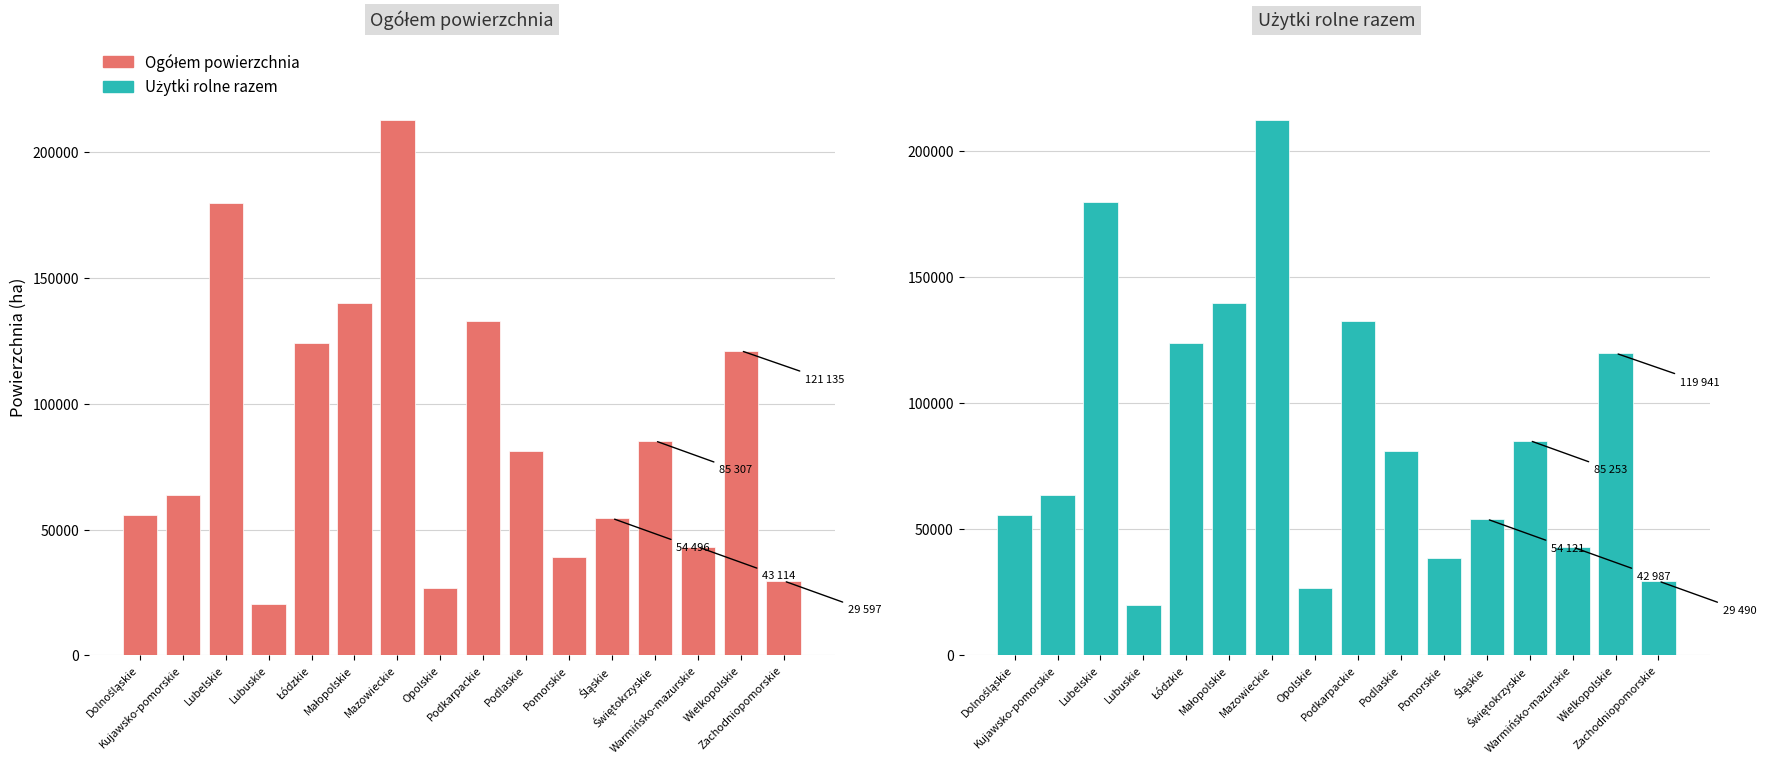

List the series in order of their peak value, highest first.

Ogółem powierzchnia, Użytki rolne razem